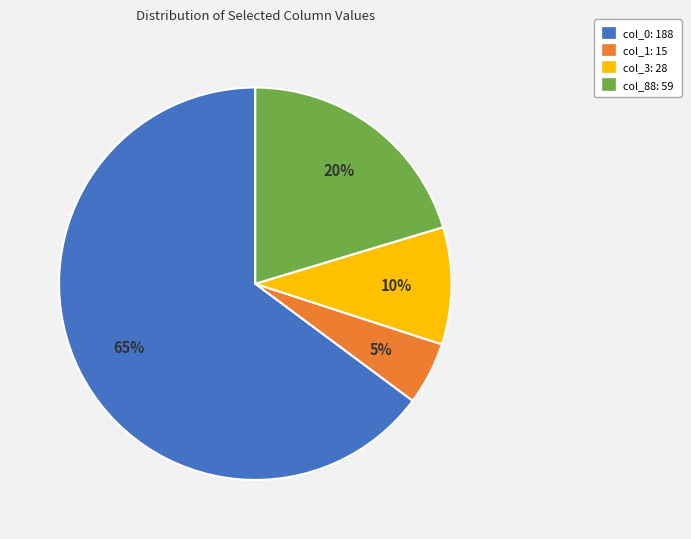

To the nearest percent, what is the difference between the largest and smallest slice percentages?

60%